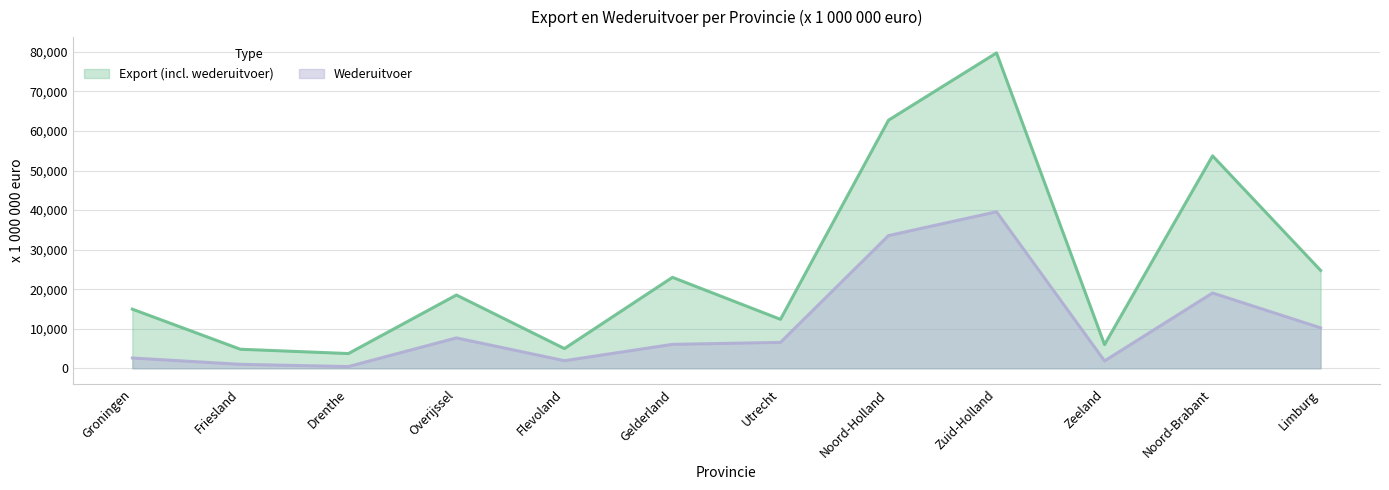

Reading left to right, transcribe all the data shown in this chart.

Export (incl. wederuitvoer): Groningen=14961	Friesland=4823	Drenthe=3732	Overijssel=18536	Flevoland=4993	Gelderland=23003	Utrecht=12385	Noord-Holland=62741	Zuid-Holland=79752	Zeeland=5986	Noord-Brabant=53720	Limburg=24764
Wederuitvoer: Groningen=2611	Friesland=1011	Drenthe=448	Overijssel=7689	Flevoland=1928	Gelderland=6062	Utrecht=6557	Noord-Holland=33564	Zuid-Holland=39576	Zeeland=1872	Noord-Brabant=19056	Limburg=10233